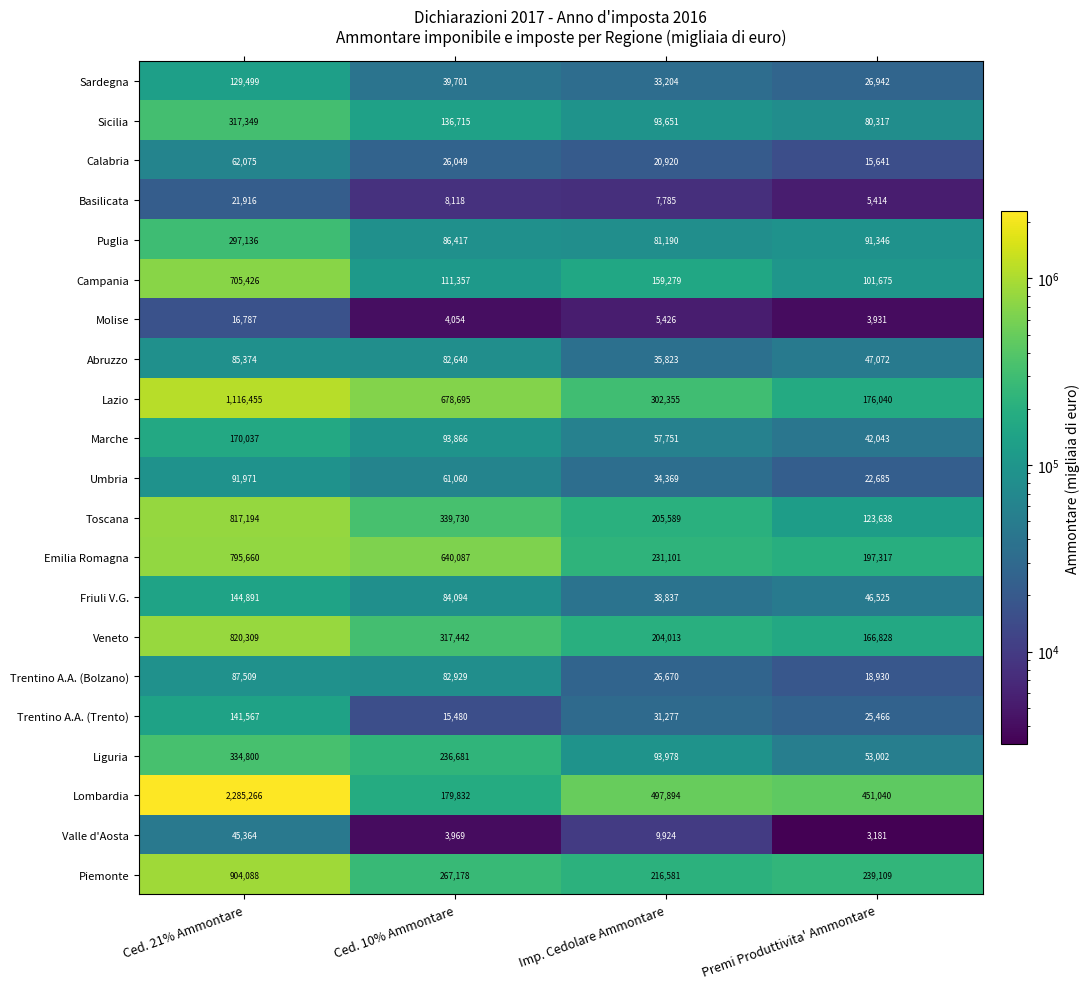

What is the difference between the Liguria values at Imp. Cedolare Ammontare and Premi Produttivita' Ammontare?

40976